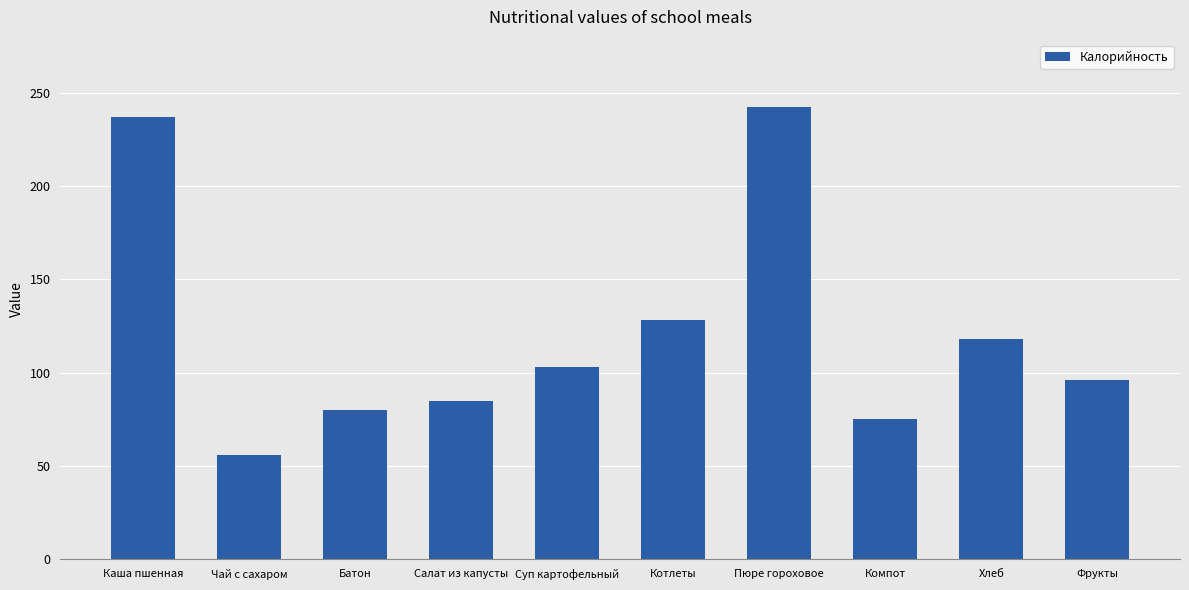

Which has a higher value, Каша пшенная or Чай с сахаром?

Каша пшенная